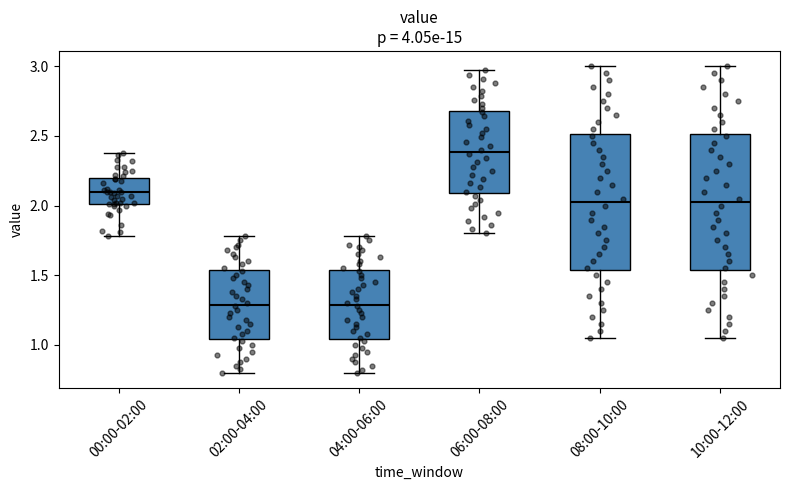

Reading left to right, transcribe this box plot: for each box, give where its median line is, the range the box spans, and where its two whiskers end, as read against the y-axis. The values are not printed on the chart, so give them approximately, as read against the axis.

00:00-02:00: median 2.10, box 2.00 to 2.20, whiskers 1.80 to 2.40
02:00-04:00: median 1.30, box 1.05 to 1.55, whiskers 0.80 to 1.80
04:00-06:00: median 1.30, box 1.05 to 1.55, whiskers 0.80 to 1.80
06:00-08:00: median 2.40, box 2.10 to 2.70, whiskers 1.80 to 2.95
08:00-10:00: median 2.05, box 1.55 to 2.50, whiskers 1.05 to 3.00
10:00-12:00: median 2.05, box 1.55 to 2.50, whiskers 1.05 to 3.00